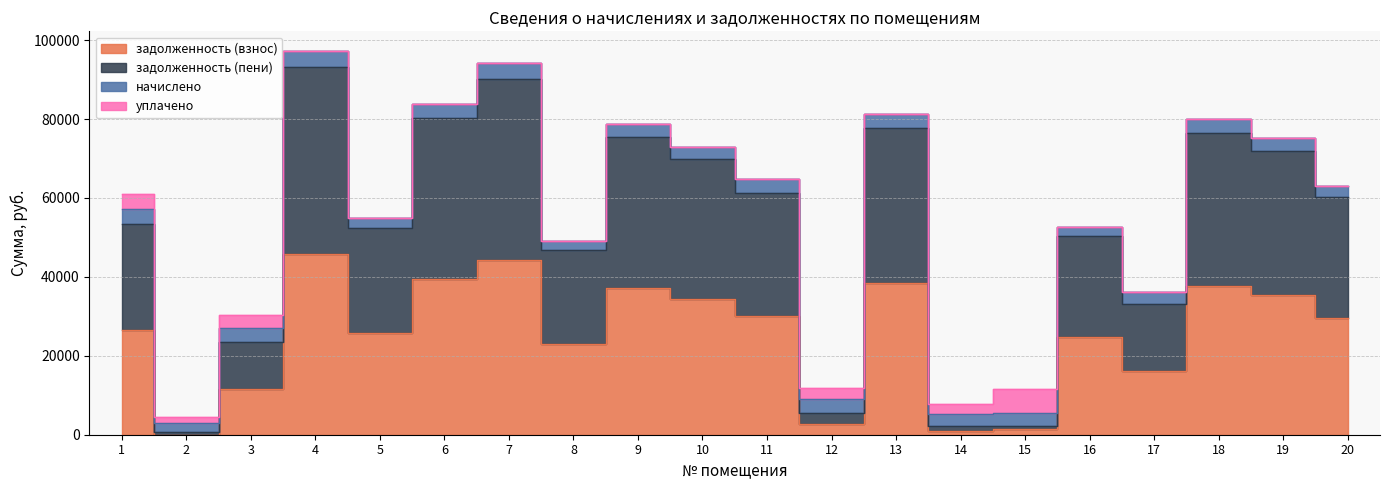

Which series has the largest total across all categories?

задолженность (пени)